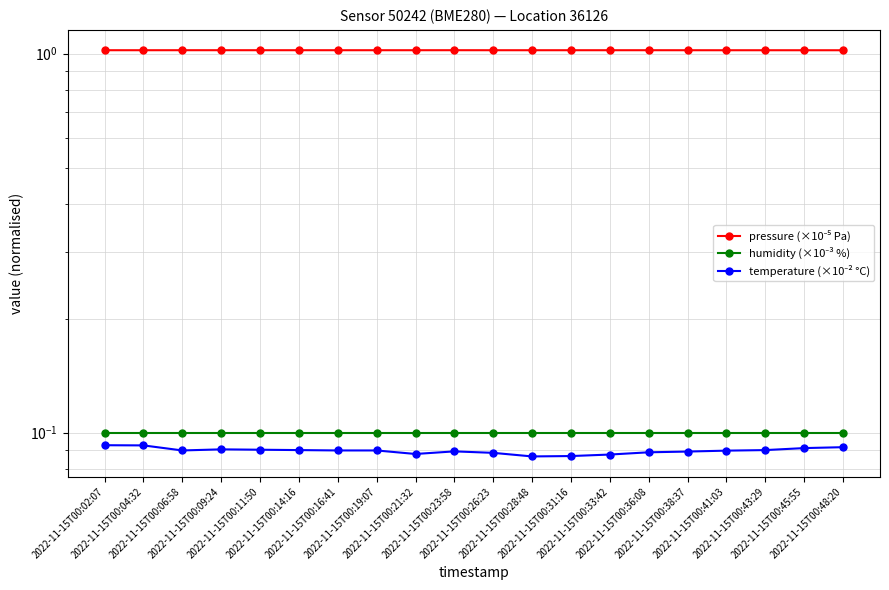

Which has a higher value, 2022-11-15T00:28:48 or 2022-11-15T00:06:58?

2022-11-15T00:06:58